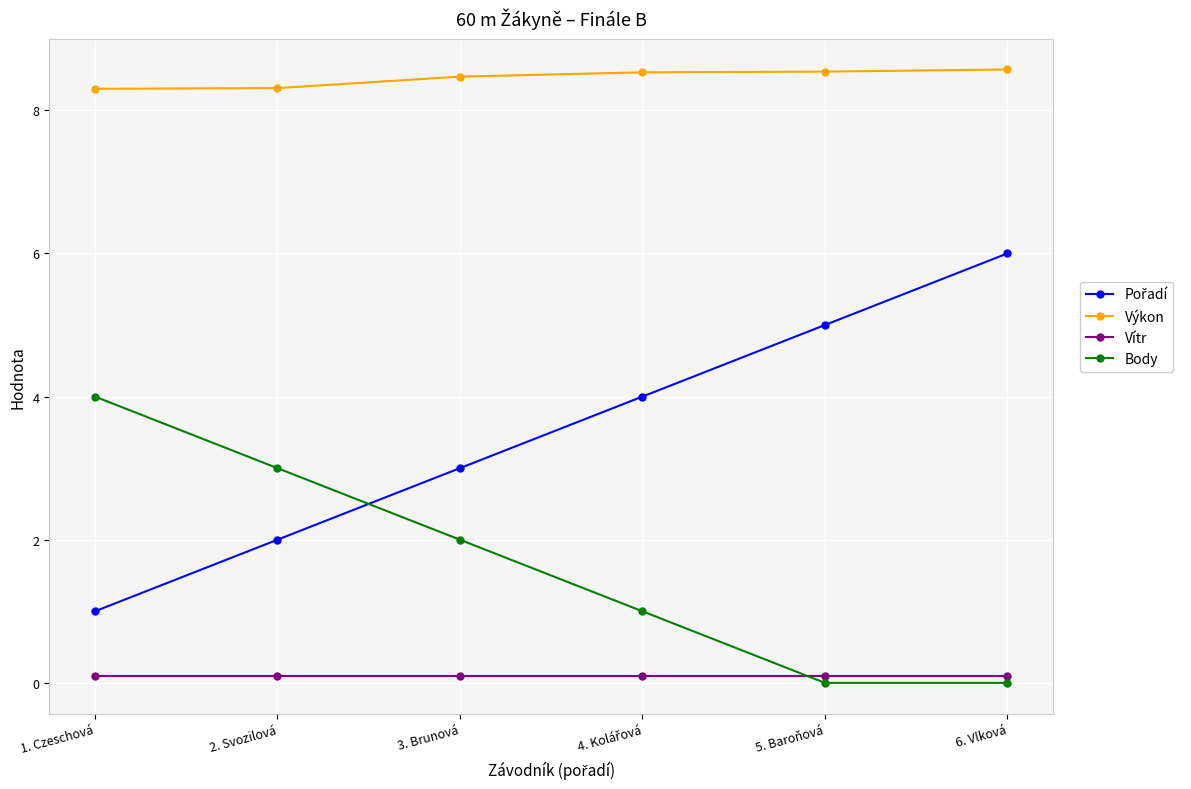

How many times do Body and Vítr cross each other?

1